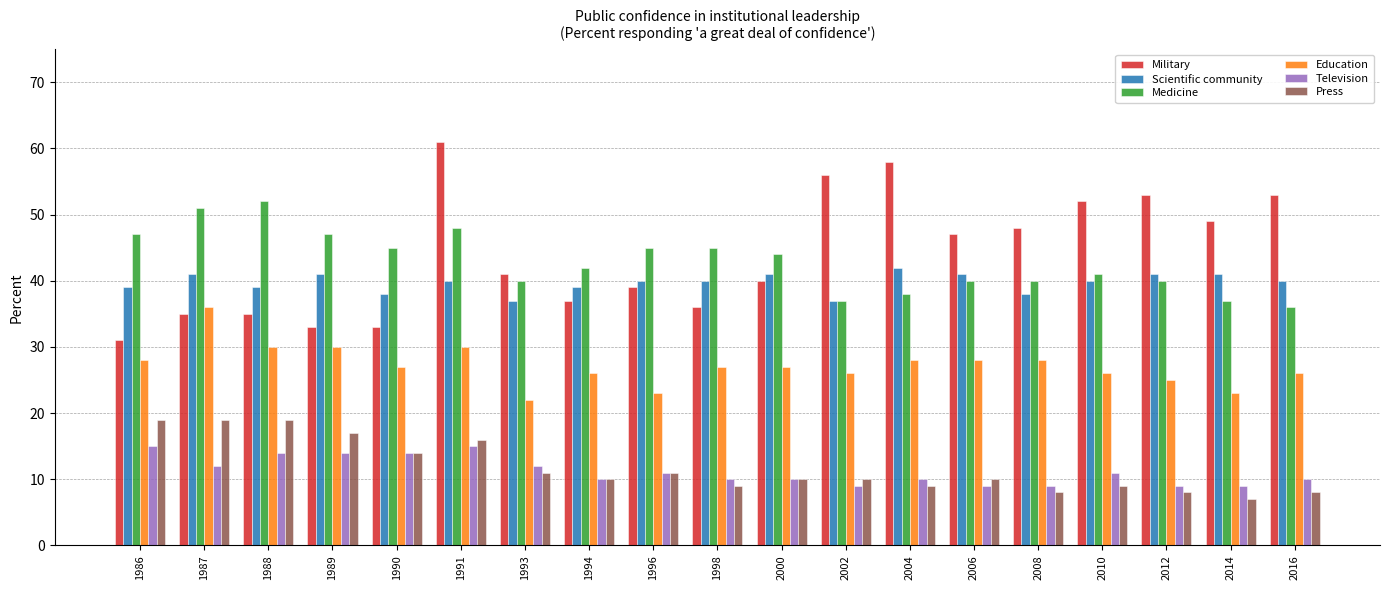

Count the number of data series in this chart.

6